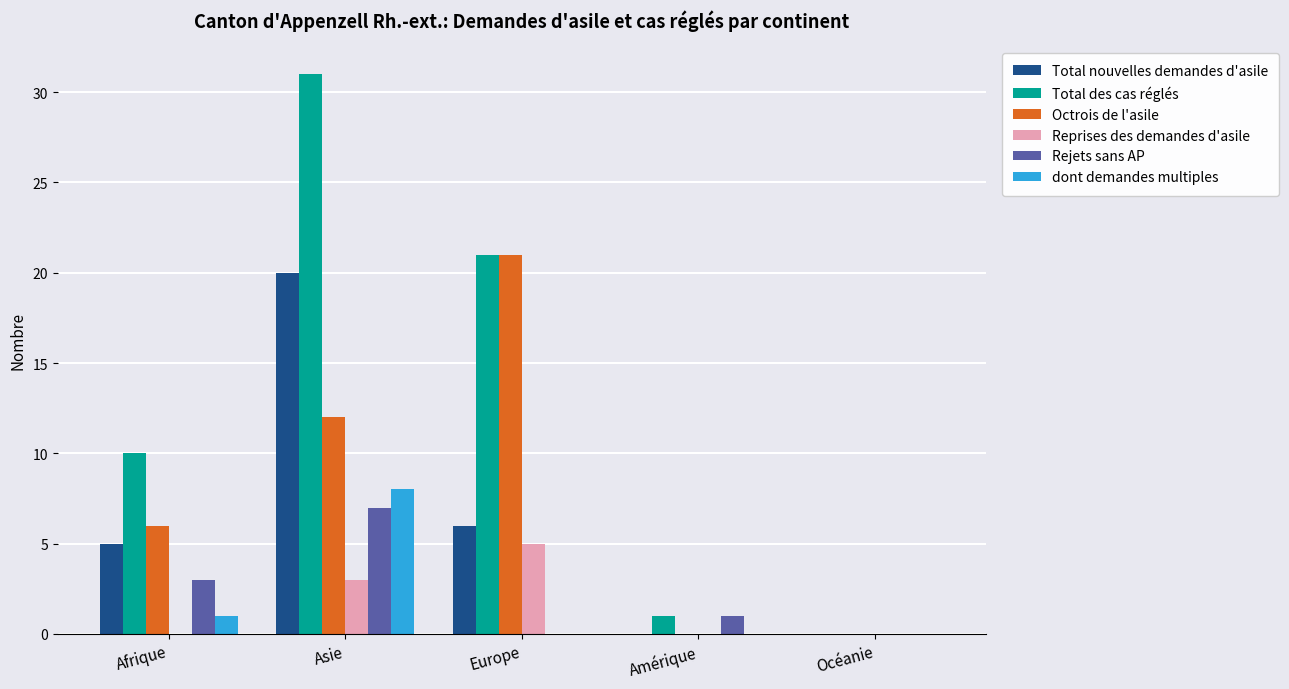

Are the bars grouped side by side (vs. stacked)?

Yes